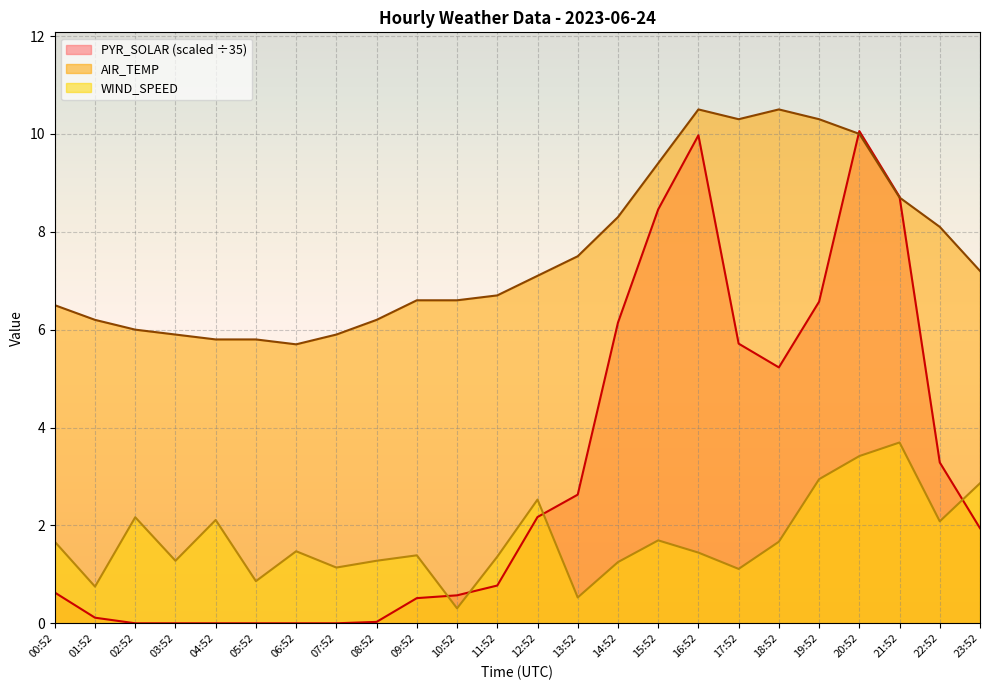

Rank the series by their maximum value, from lowest to highest.

WIND_SPEED, PYR_SOLAR (scaled ÷35), AIR_TEMP